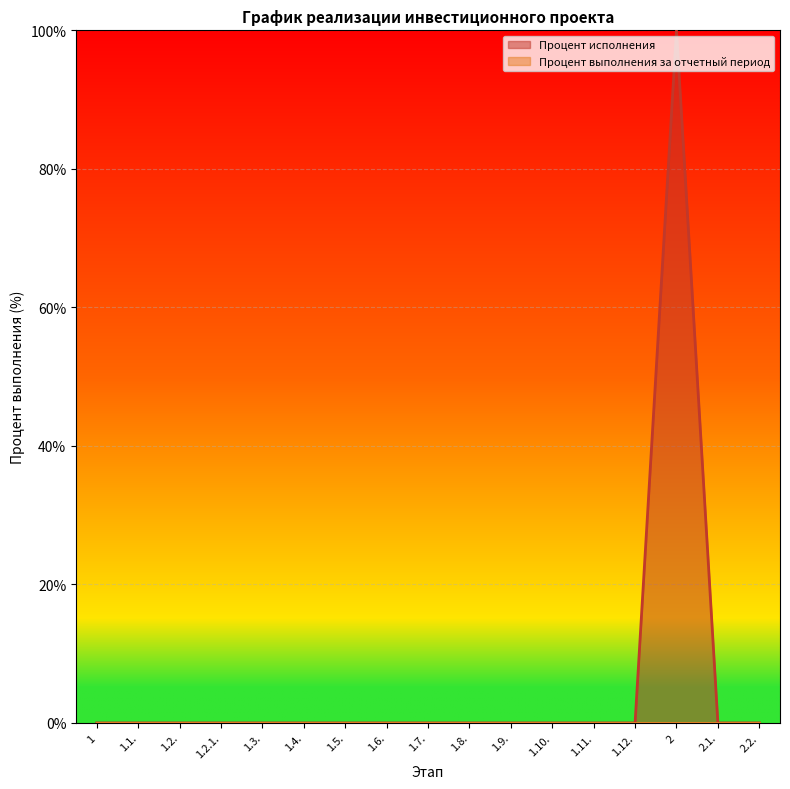

At which category does the data reach its first local peak?

2